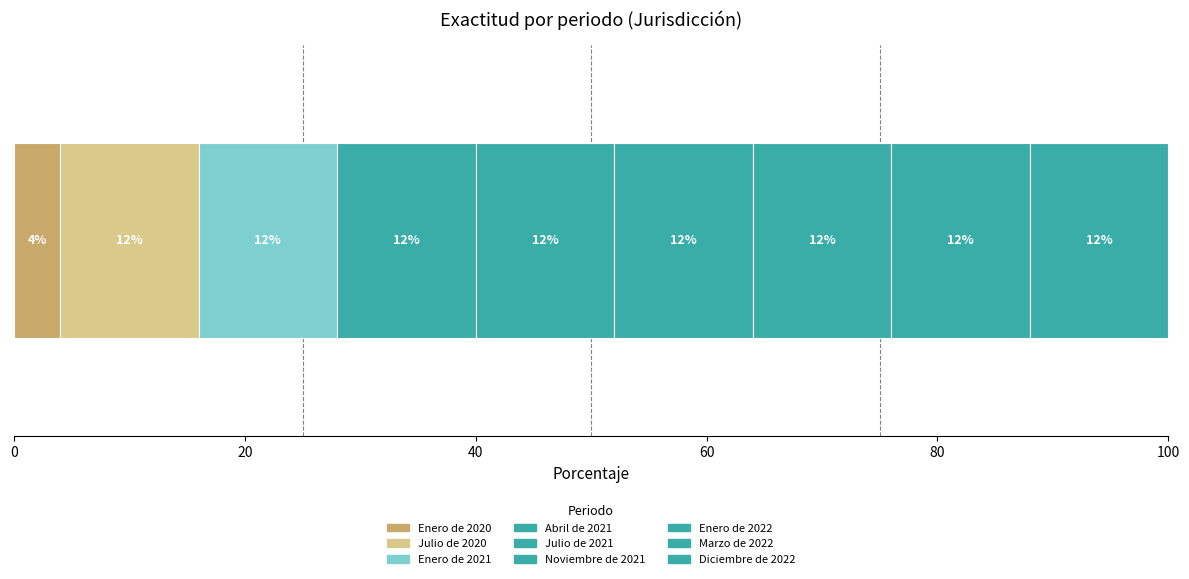

How many categories are shown in the chart?

1